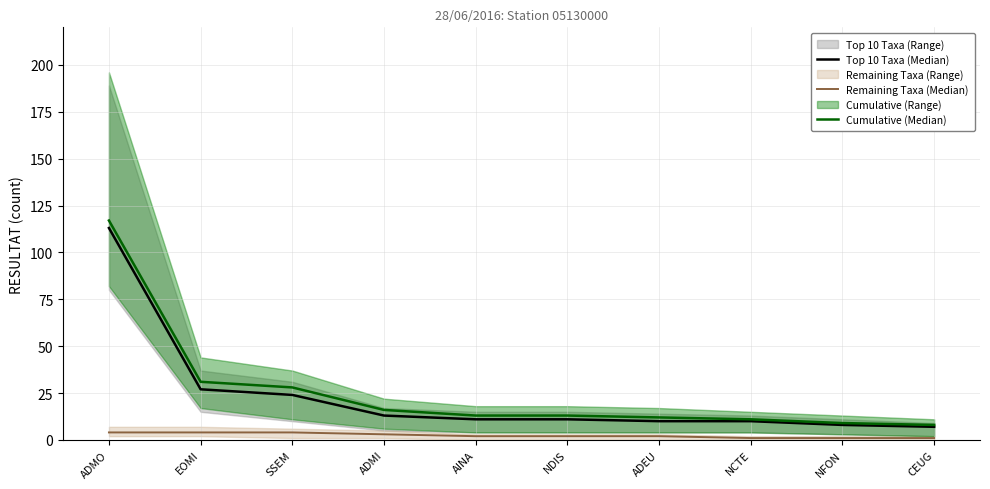

What is the difference between the Remaining Taxa (Median) values at NCTE and ADEU?

1